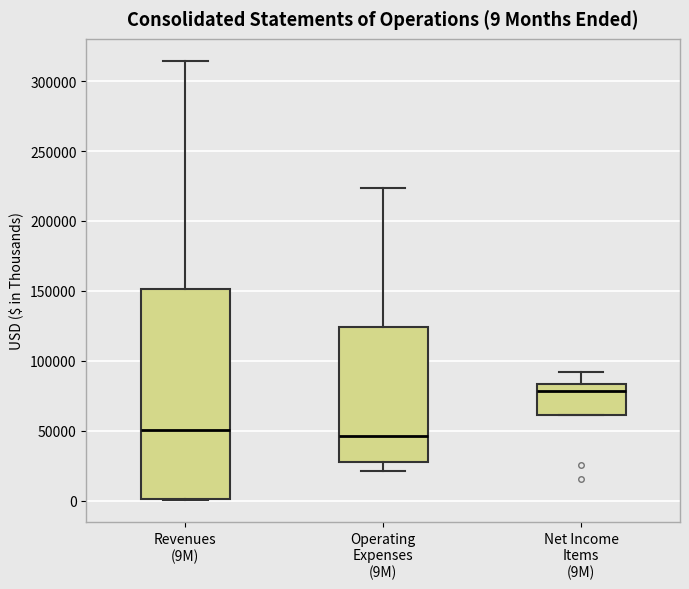

Comparing the boxes themselves (not the whiskers), which one is the tallest?

Revenues (9M)